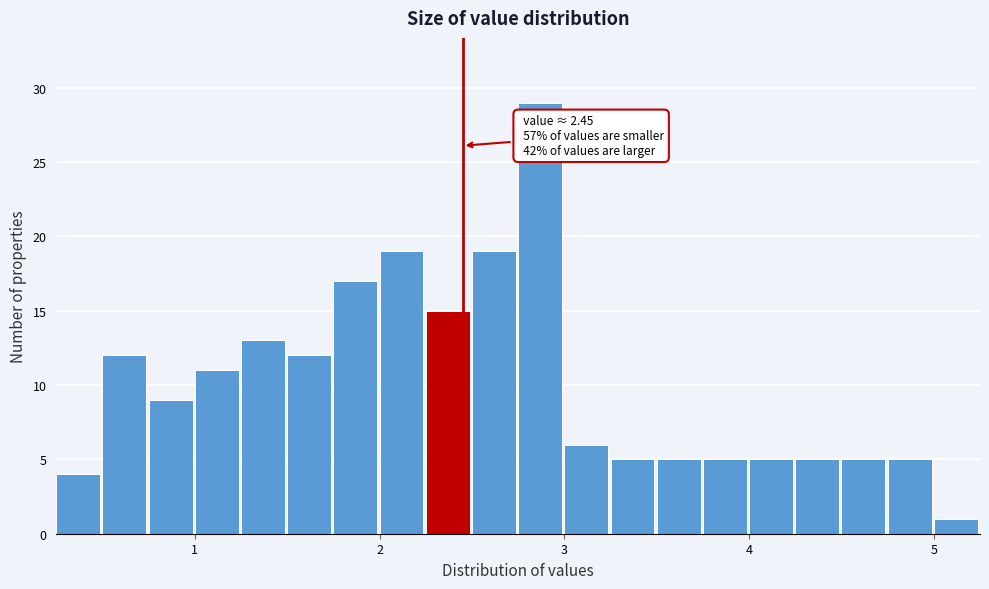

Around what value on the x-axis is the tallest bar? Give the approximate position of its centre, as read against the axis.

2.9